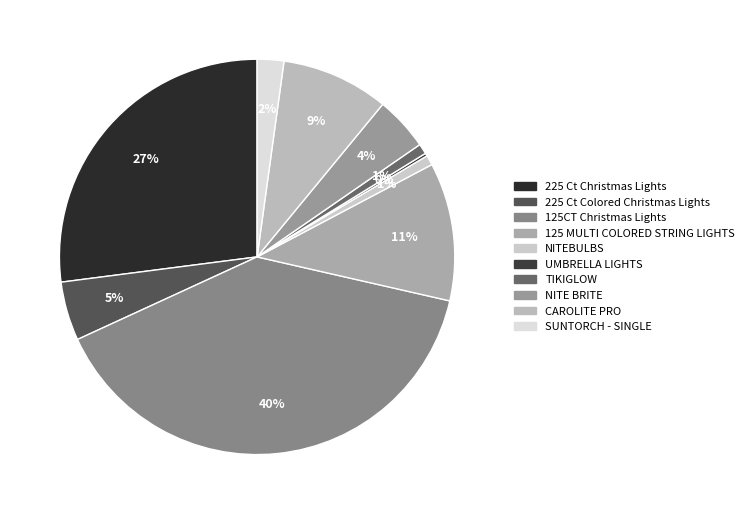

To the nearest percent, what is the difference between the largest and smallest slice percentages?

39%